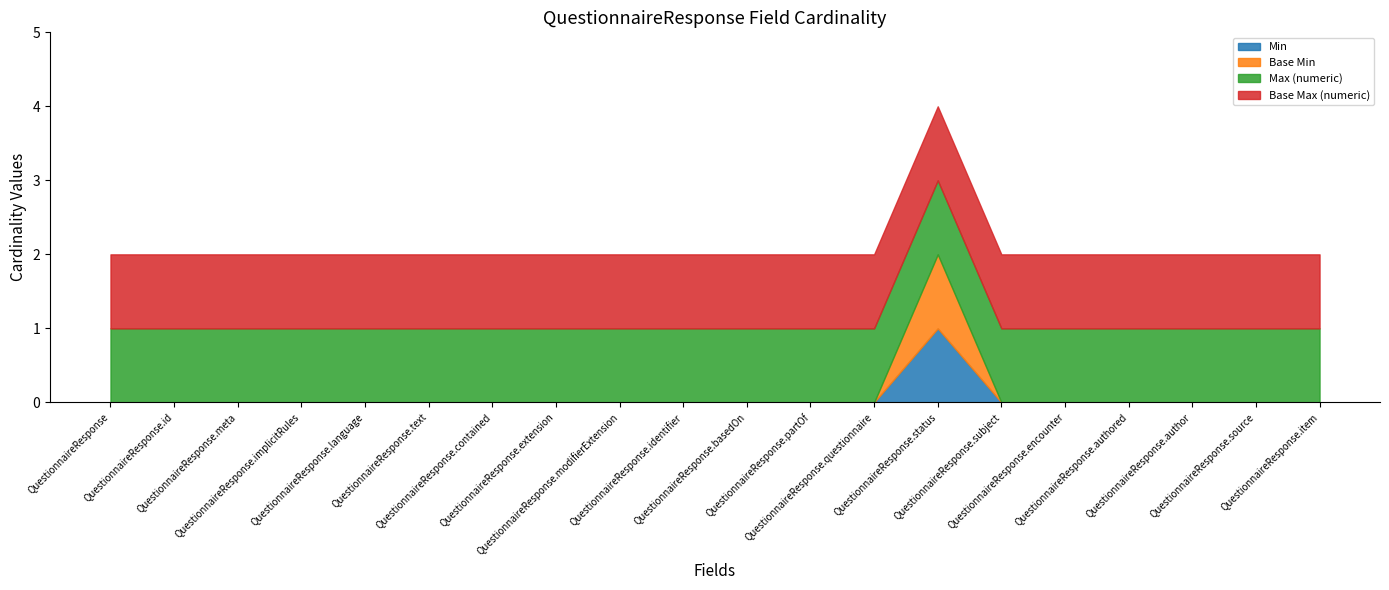

At which category is the sum across all series the highest?

QuestionnaireResponse.status